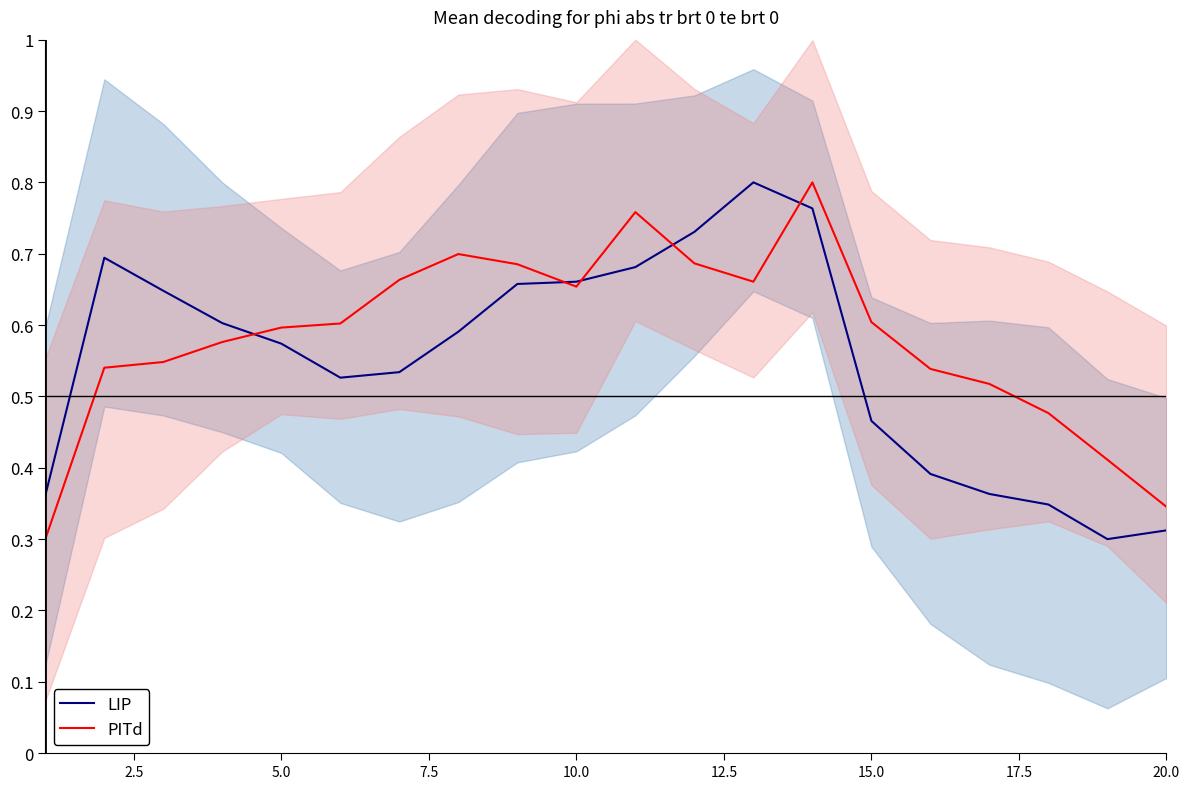

True or false: LIP has a value of 0.7 at 2.5.

True